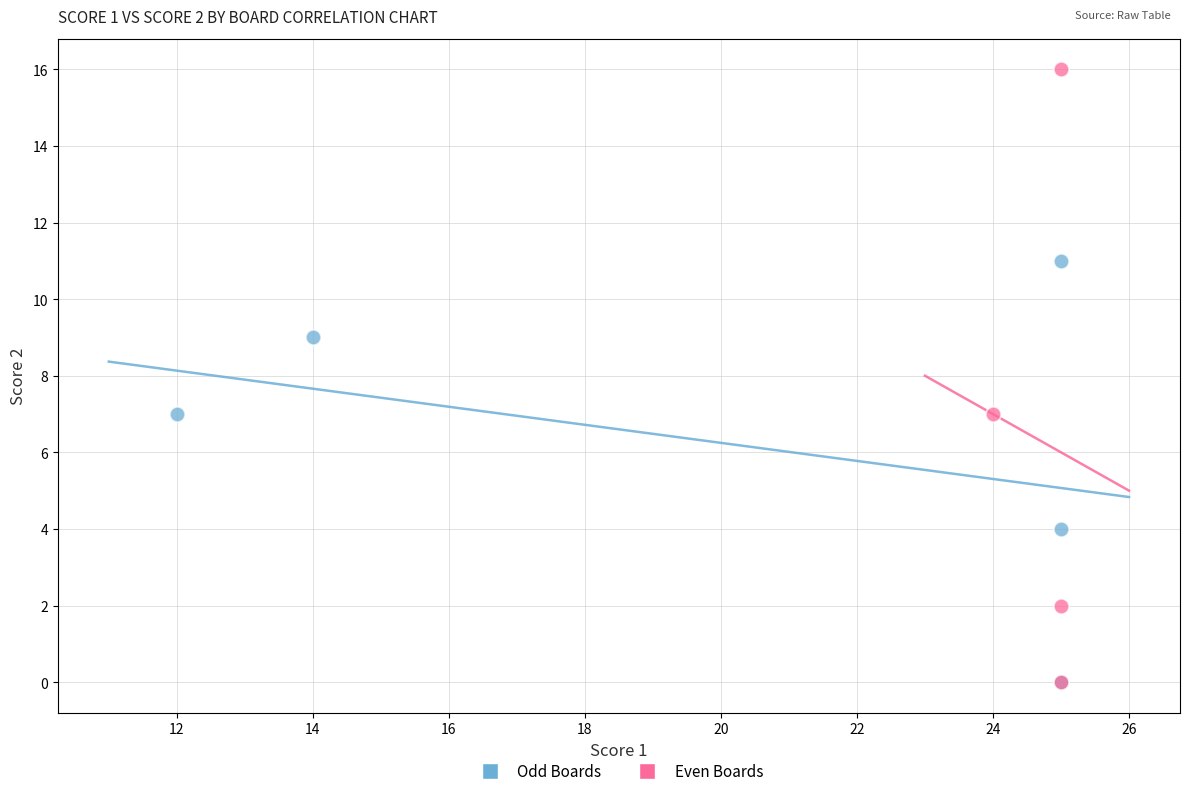

Which series reaches the maximum Y coordinate?

Even Boards